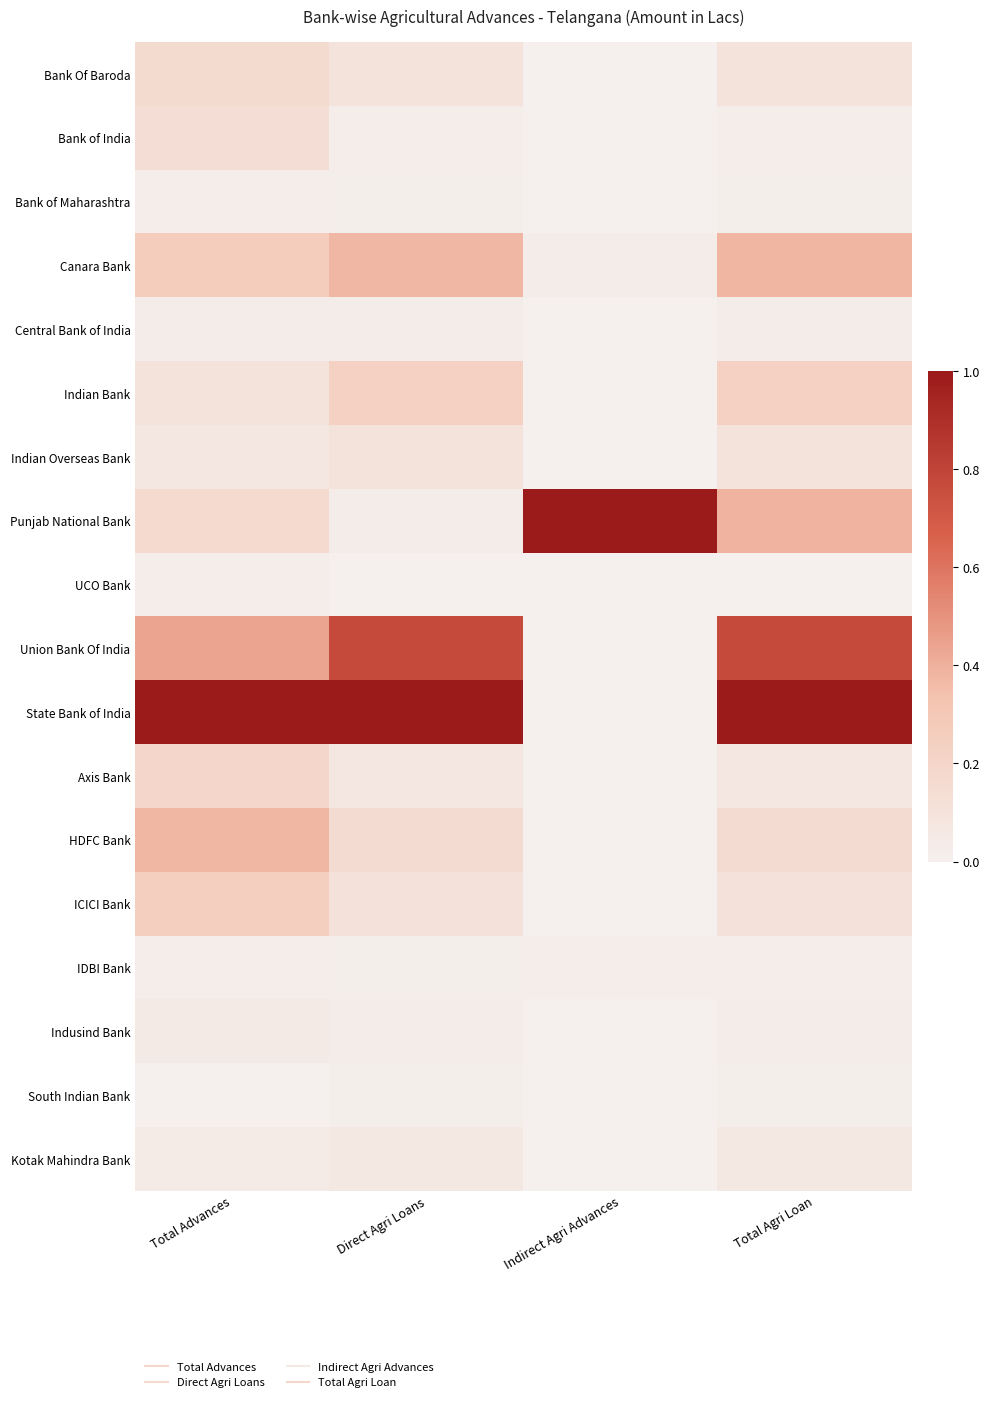

At Direct Agri Loans, list the series in order from largest to smallest.

State Bank of India, Union Bank Of India, Canara Bank, Indian Bank, HDFC Bank, ICICI Bank, Bank Of Baroda, Indian Overseas Bank, Axis Bank, Kotak Mahindra Bank, Central Bank of India, Indusind Bank, Punjab National Bank, Bank of India, Bank of Maharashtra, South Indian Bank, IDBI Bank, UCO Bank